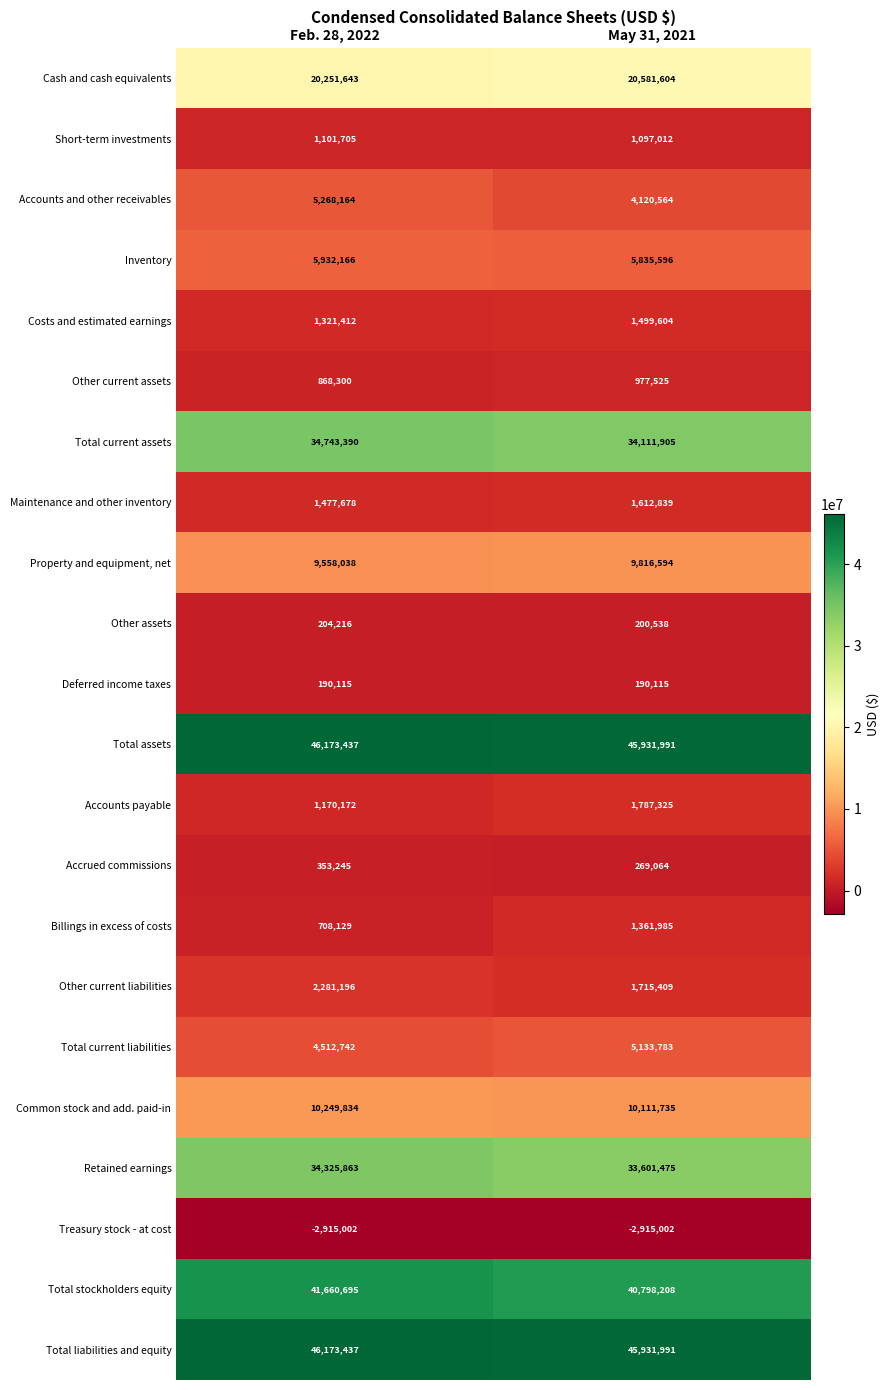

At how many categories does at least one series exceed 26405747?

2